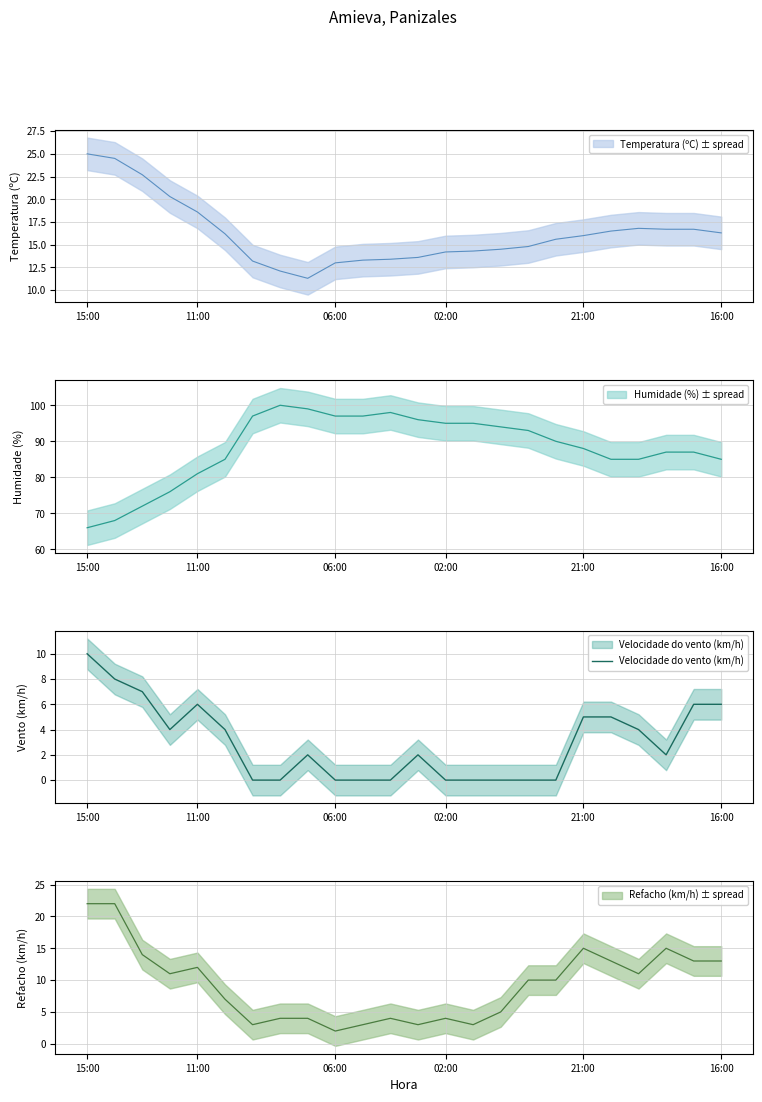

What is the difference between the values at 13 and 12?

2